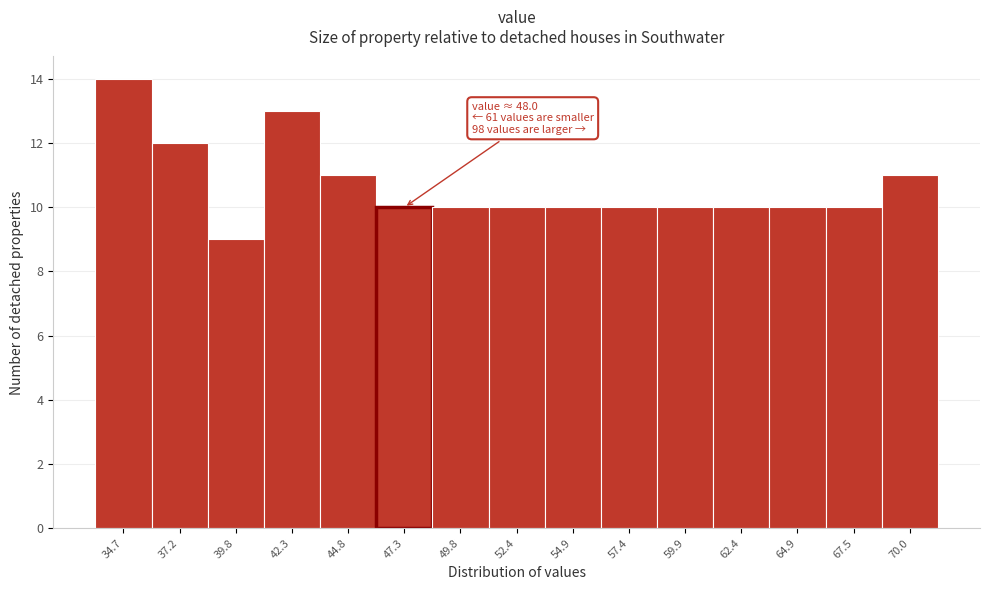

Reading right to left, what are all the values shown in this chart?

70.0=11	67.5=10	64.9=10	62.4=10	59.9=10	57.4=10	54.9=10	52.4=10	49.8=10	47.3=10	44.8=11	42.3=13	39.8=9	37.2=12	34.7=14